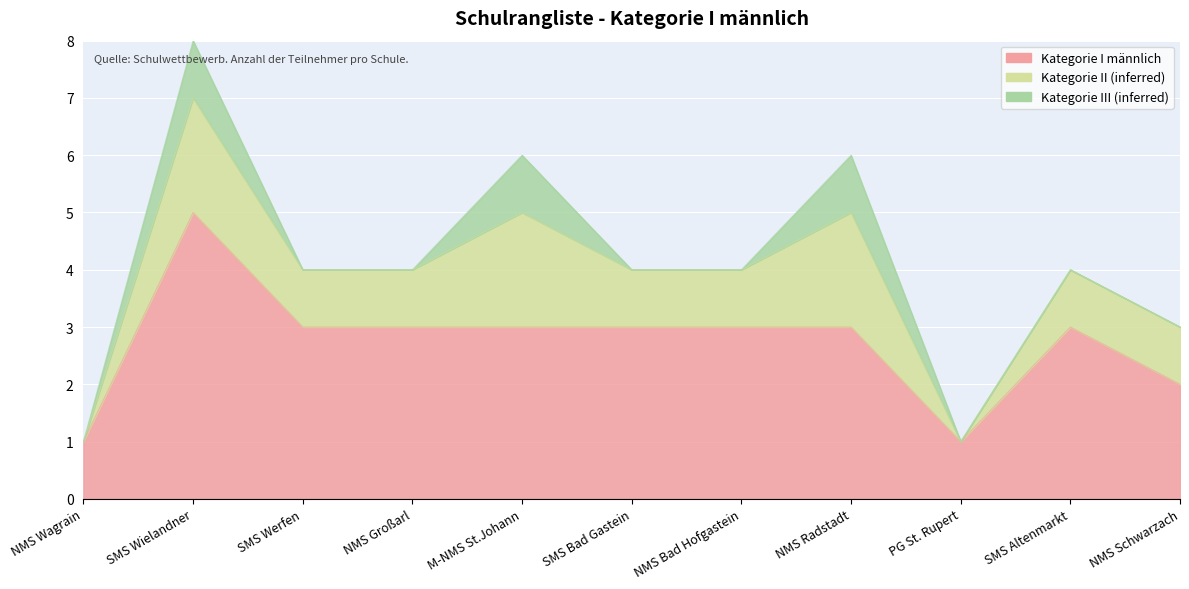

At which category does Kategorie I männlich reach its first local valley?

PG St. Rupert